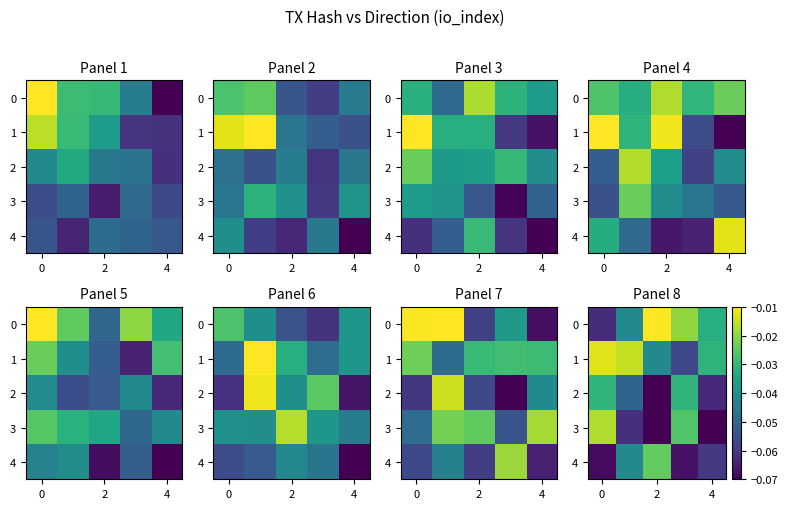

At which category does the chart reach its minimum across all series?

2